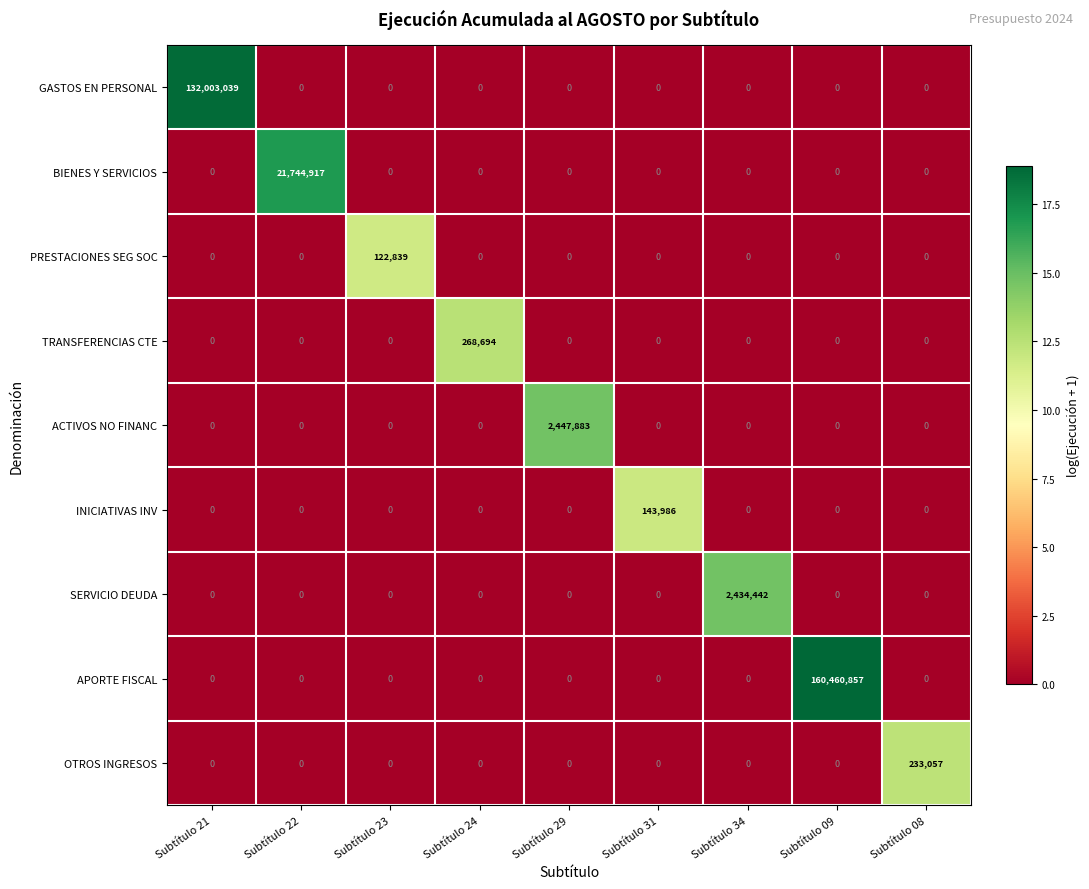

At which category does the chart reach its peak across all series?

Subtítulo 09